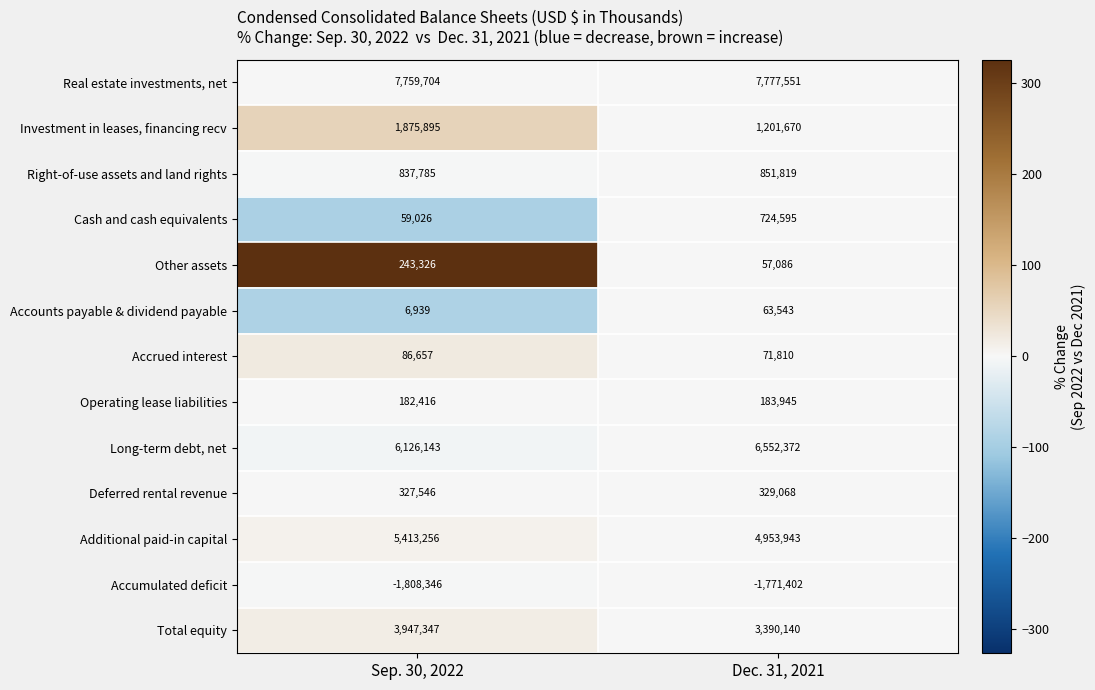

What is the sum of the Operating lease liabilities values at Dec. 31, 2021 and Sep. 30, 2022?

366361